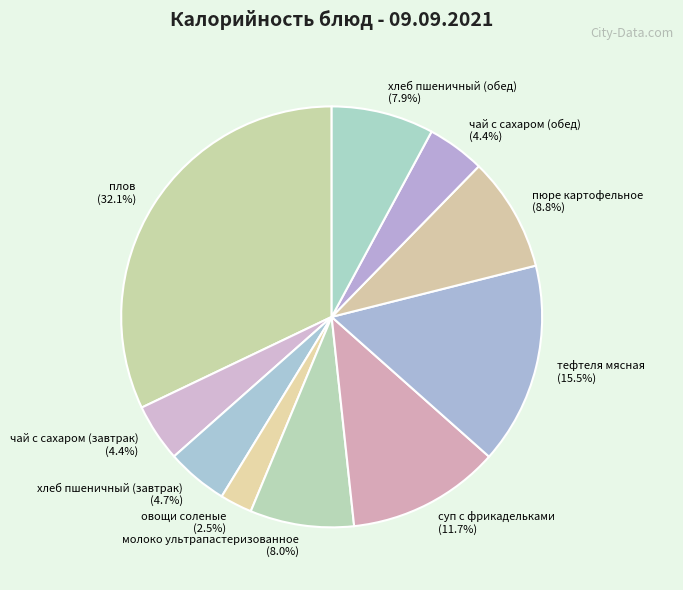

The молоко ультрапастеризованное slice represents 1% of the pie. True or false?

False